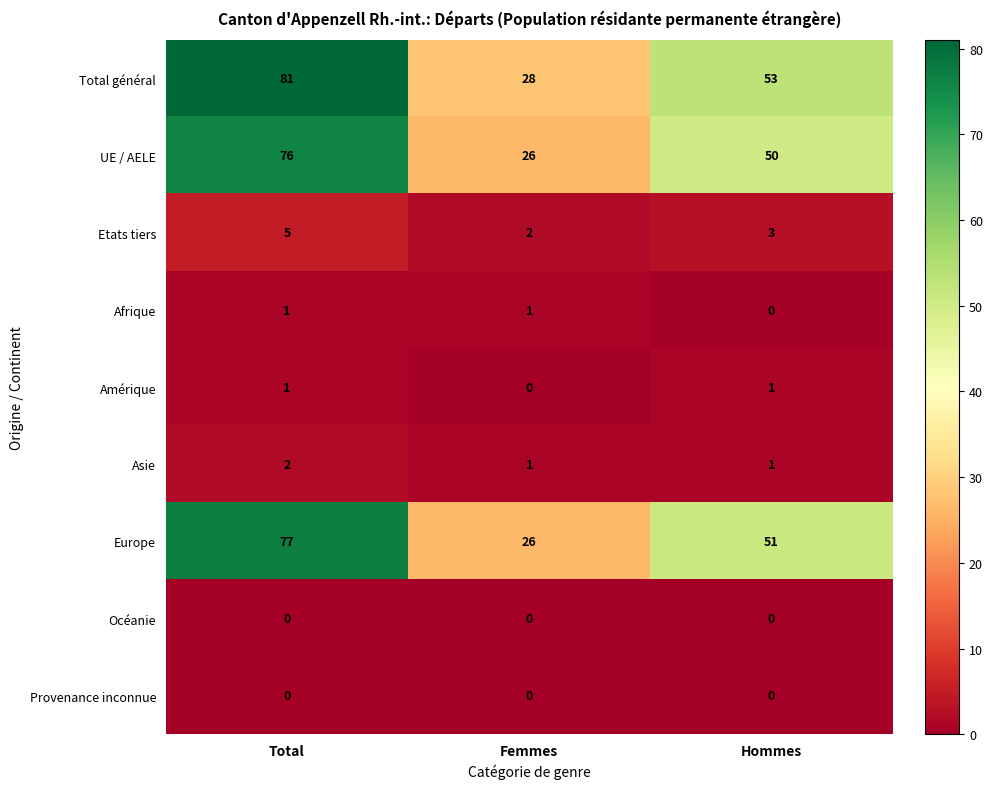

What is the average value of the UE / AELE series?

51